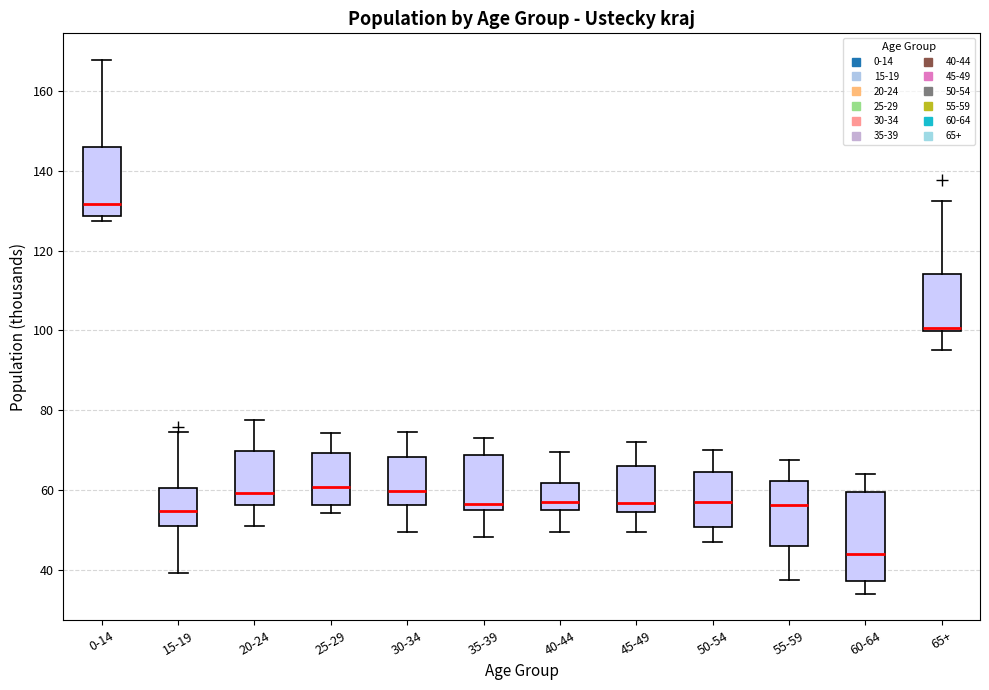

Reading left to right, transcribe this box plot: for each box, give where its median line is, the range the box spans, and where its two whiskers end, as read against the y-axis. The values are not printed on the chart, so give them approximately, as read against the axis.

0-14: median 132, box 128 to 146, whiskers 128 (just below the box's lower edge) to 168
15-19: median 54, box 52 to 60, whiskers 40 to 74
20-24: median 60, box 56 to 70, whiskers 52 to 78
25-29: median 60, box 56 to 70, whiskers 54 to 74
30-34: median 60, box 56 to 68, whiskers 50 to 74
35-39: median 56, box 54 to 68, whiskers 48 to 74
40-44: median 58, box 56 to 62, whiskers 50 to 70
45-49: median 56, box 54 to 66, whiskers 50 to 72
50-54: median 58, box 50 to 64, whiskers 46 to 70
55-59: median 56, box 46 to 62, whiskers 38 to 68
60-64: median 44, box 38 to 60, whiskers 34 to 64
65+: median 100 (just above the box's lower edge), box 100 to 114, whiskers 96 to 132